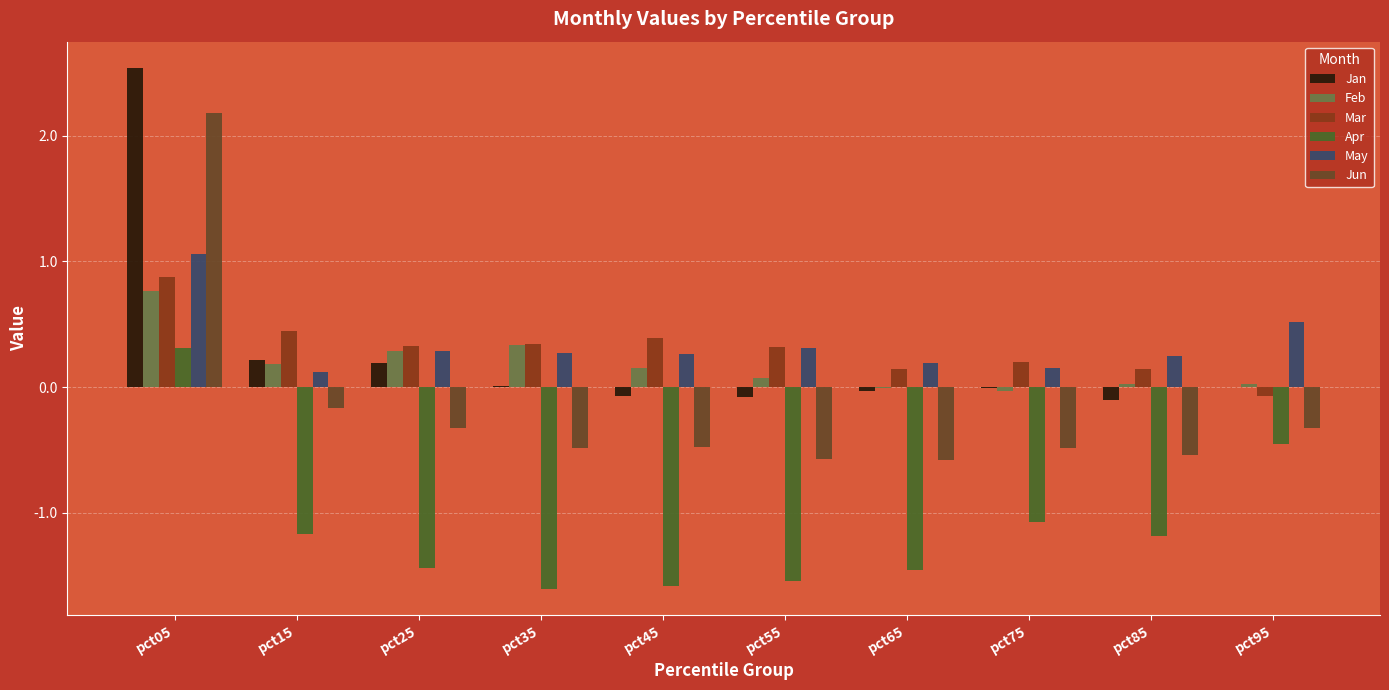

At which label does Mar first exceed 0?

pct05